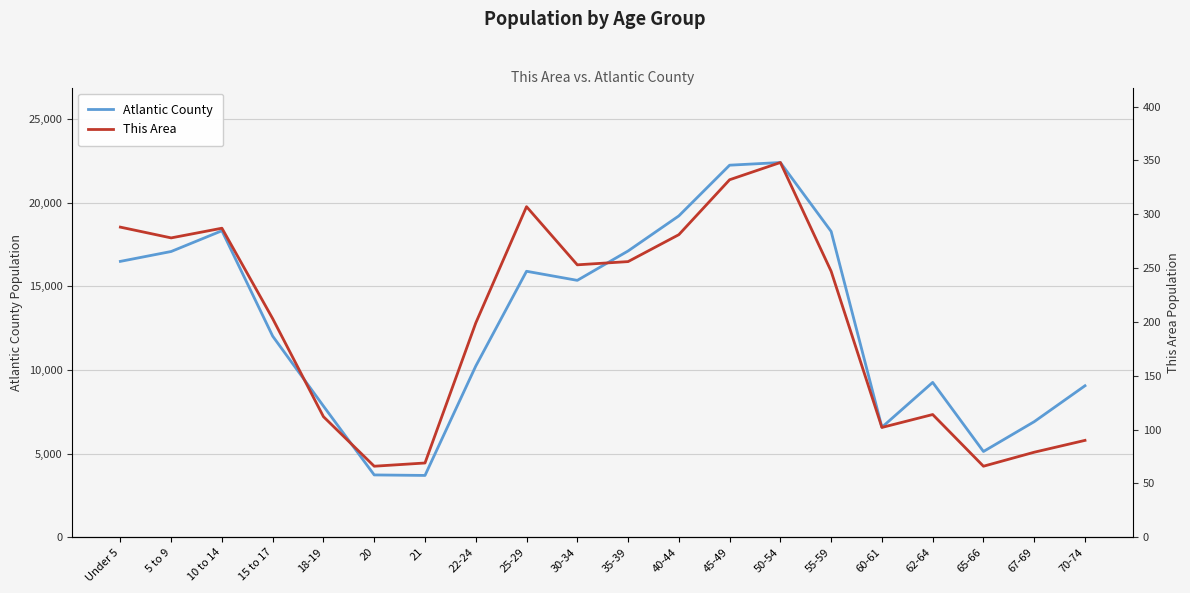

How many interior local valleys does the This Area series have?

5